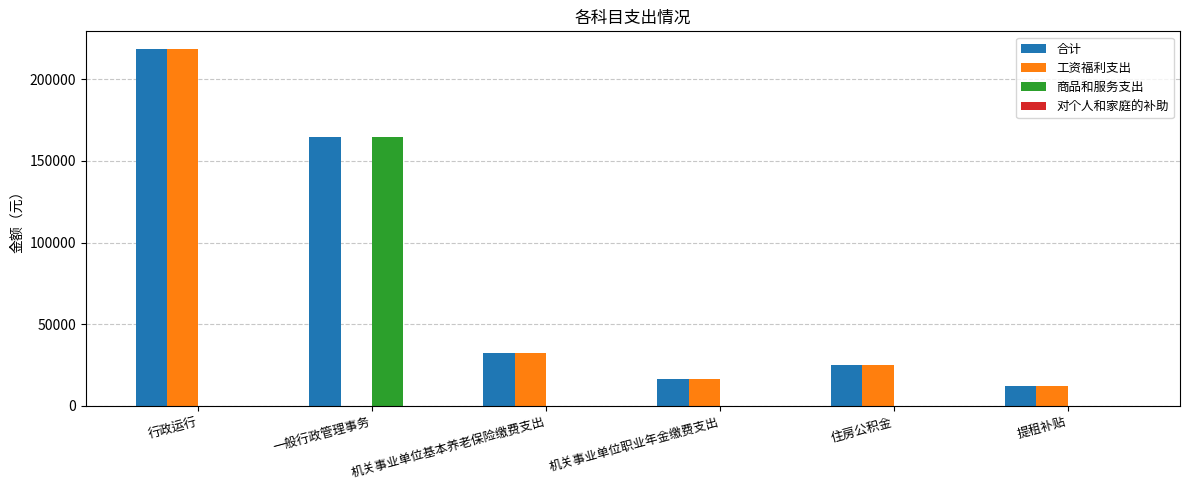

Which series has the largest total across all categories?

合计